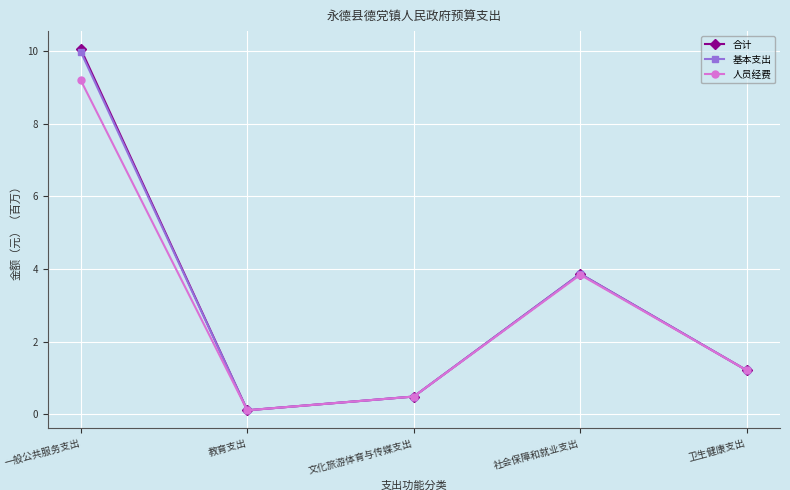

Is it true that 合计 equals 5.9 at 社会保障和就业支出?

False